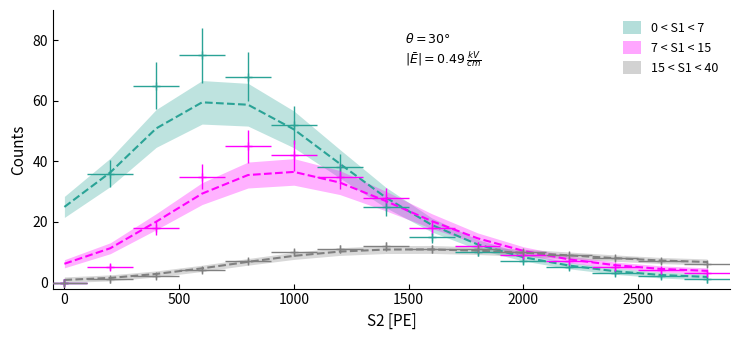

True or false: 0 < S1 < 7 and 15 < S1 < 40 intersect in this chart.

True